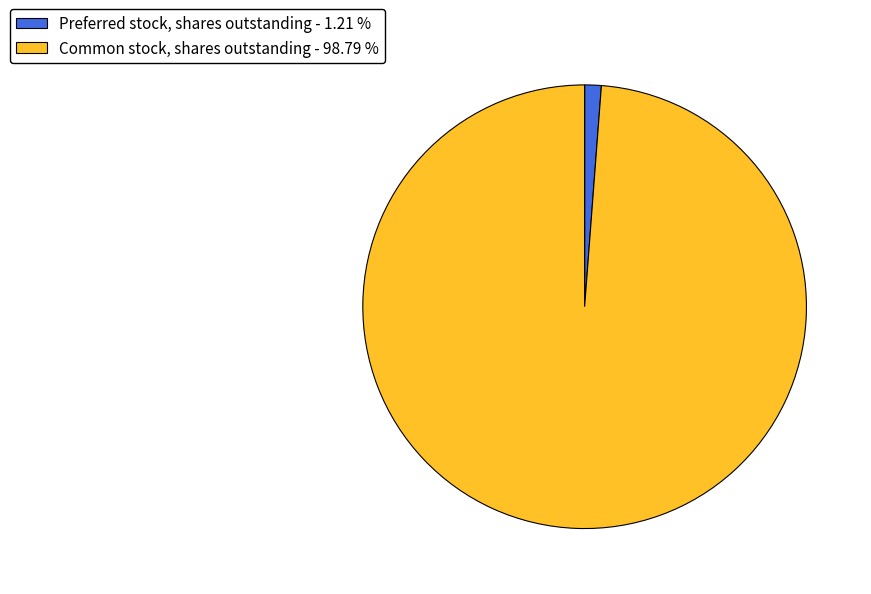

How many segments does this pie chart have?

2